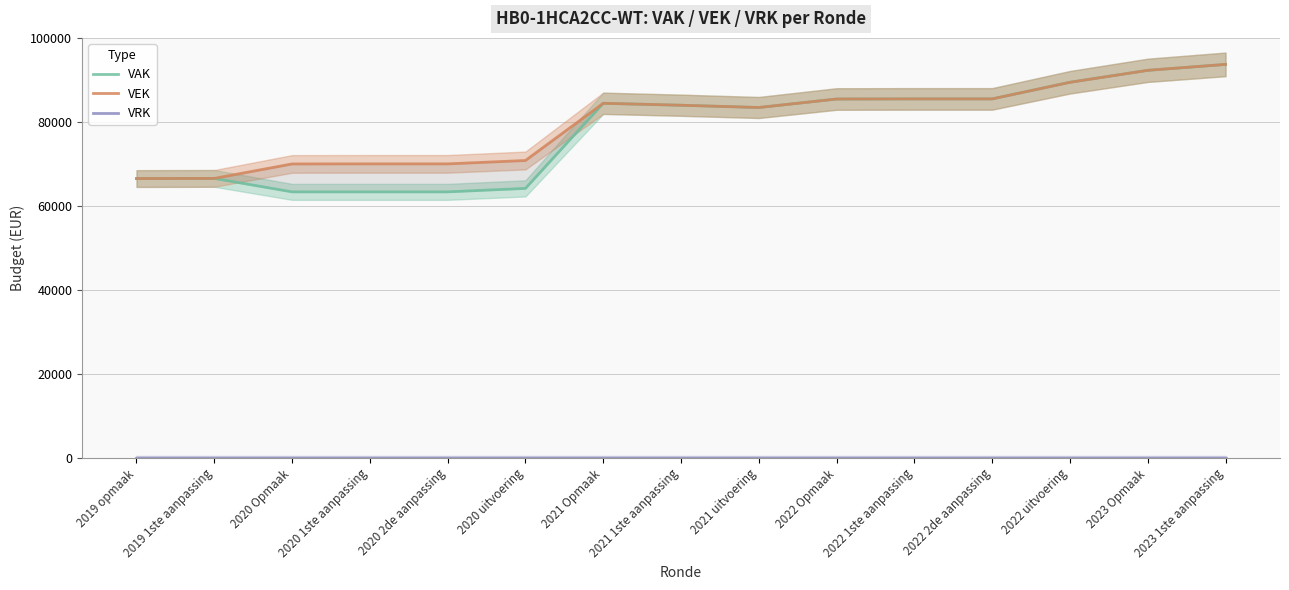

True or false: VAK has a value of 66547 at 2019 1ste aanpassing.

True